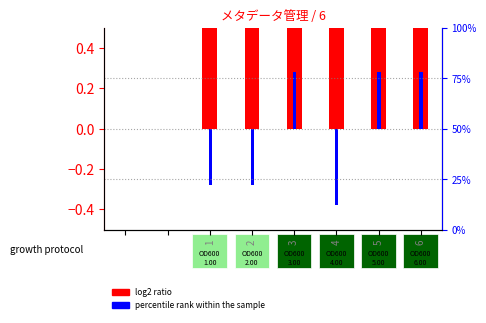

At which category does the chart reach its peak across all series?

6